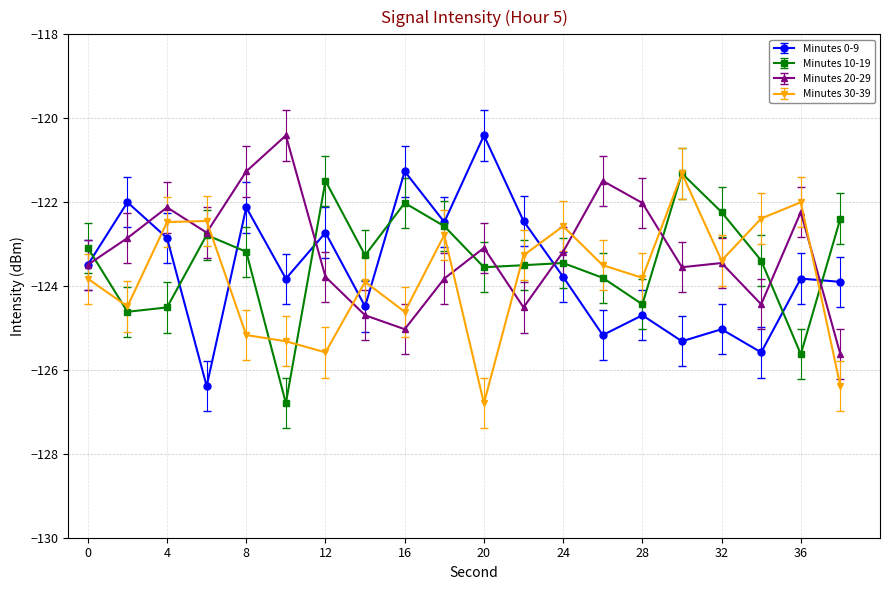

What is the difference between the maximum and minimum values in the Minutes 20-29 series?

5.2